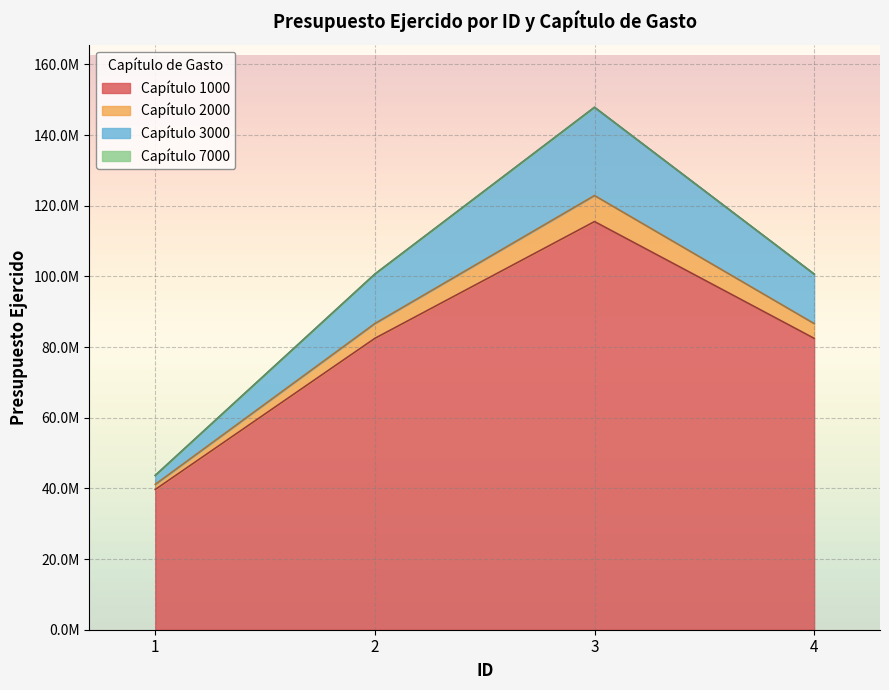

Reading left to right, extract all data points from this chart.

Presupuesto ejercido: 1-1000=39687817.2	1-2000=1454898.1	1-3000=2533943.4	1-7000=0.0	2-1000=82465843.8	2-2000=4181343.1	2-3000=14000341.2	2-7000=0.0	3-1000=115505515.3	3-2000=7366695.6	3-3000=24965361.1	3-7000=0.0	4-1000=82465843.8	4-2000=4181343.1	4-3000=14000341.2	4-7000=0.0
Capítulo (ID): 1-1000=1.0	1-2000=1.0	1-3000=1.0	1-7000=1.0	2-1000=2.0	2-2000=2.0	2-3000=2.0	2-7000=2.0	3-1000=3.0	3-2000=3.0	3-3000=3.0	3-7000=3.0	4-1000=4.0	4-2000=4.0	4-3000=4.0	4-7000=4.0